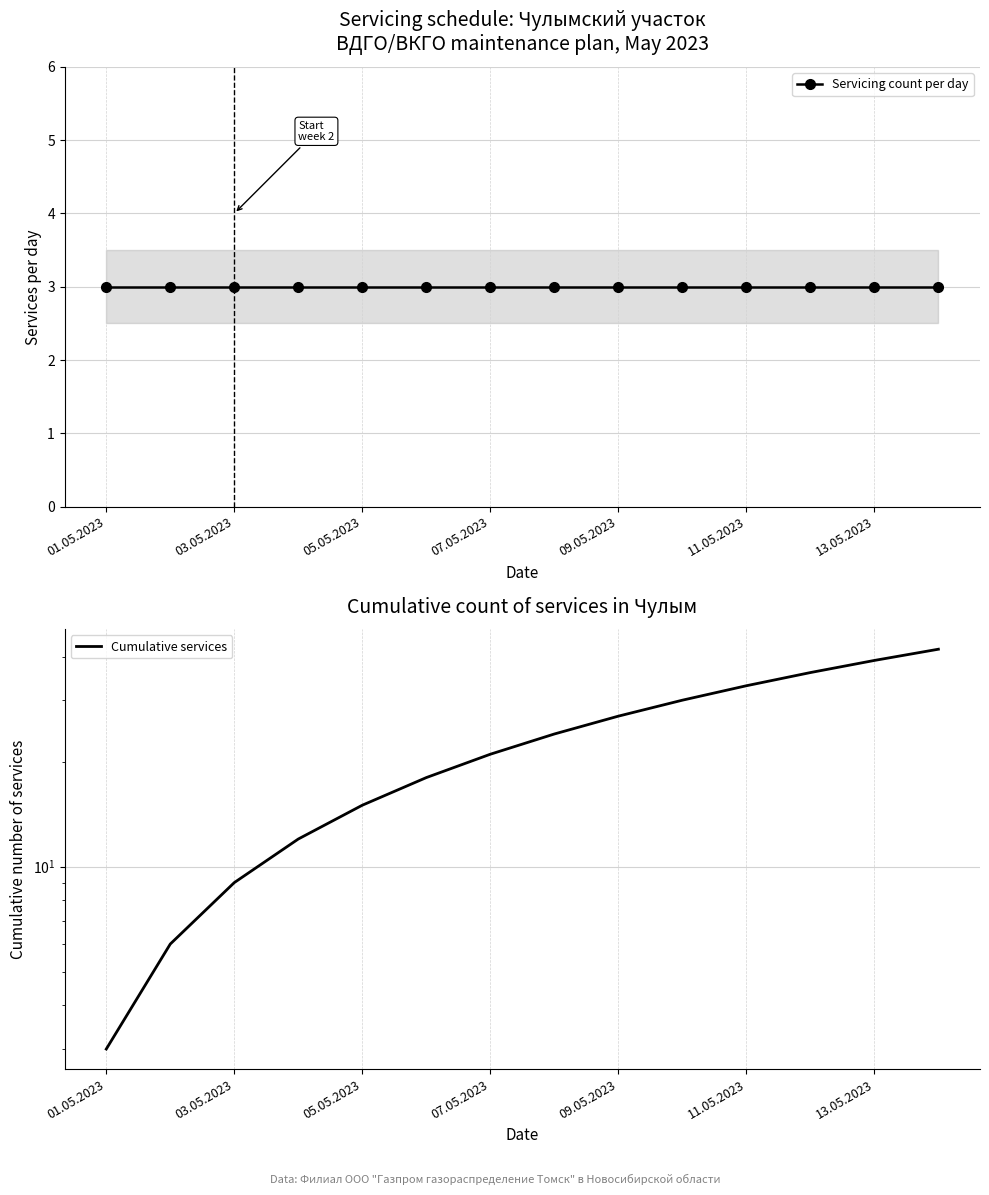

How many lines are shown in the chart?

2